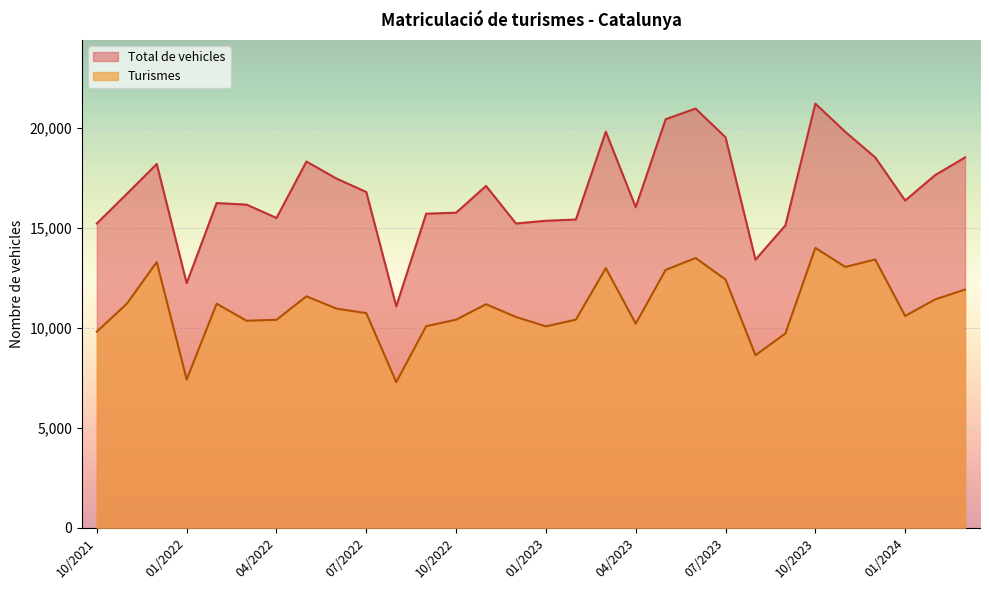

Which has a higher value, 07/2022 or 06/2022?

06/2022